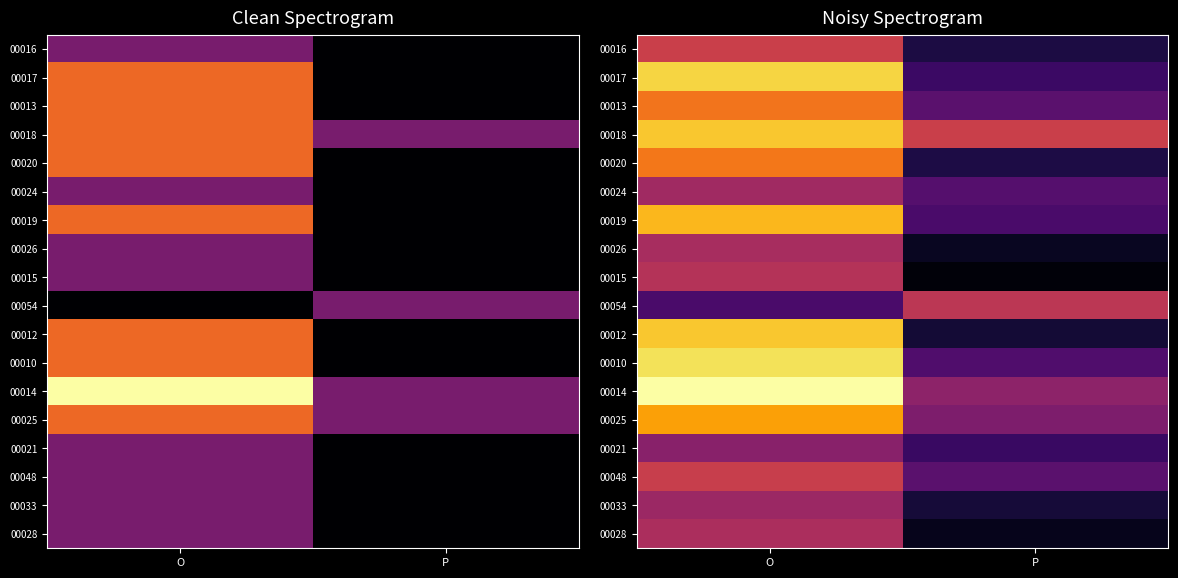

What is the minimum value shown in the chart?

0.1